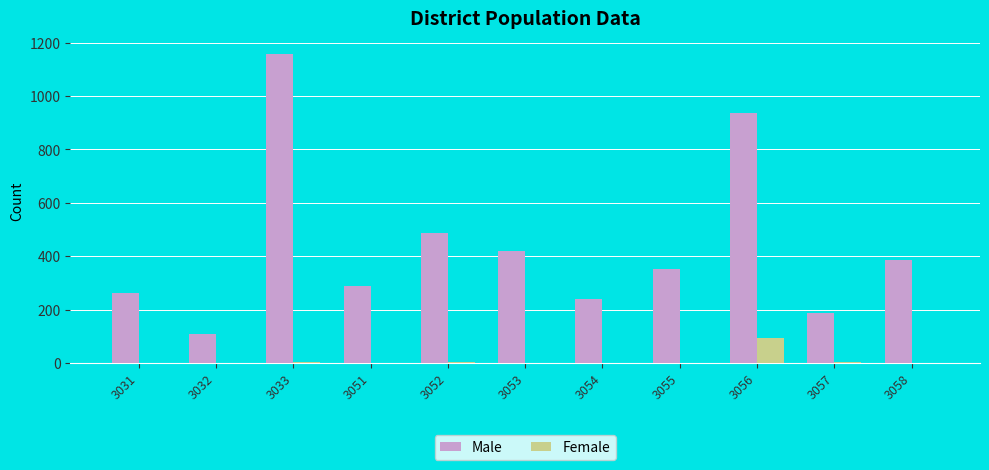

Which series has the widest spread of values?

Male